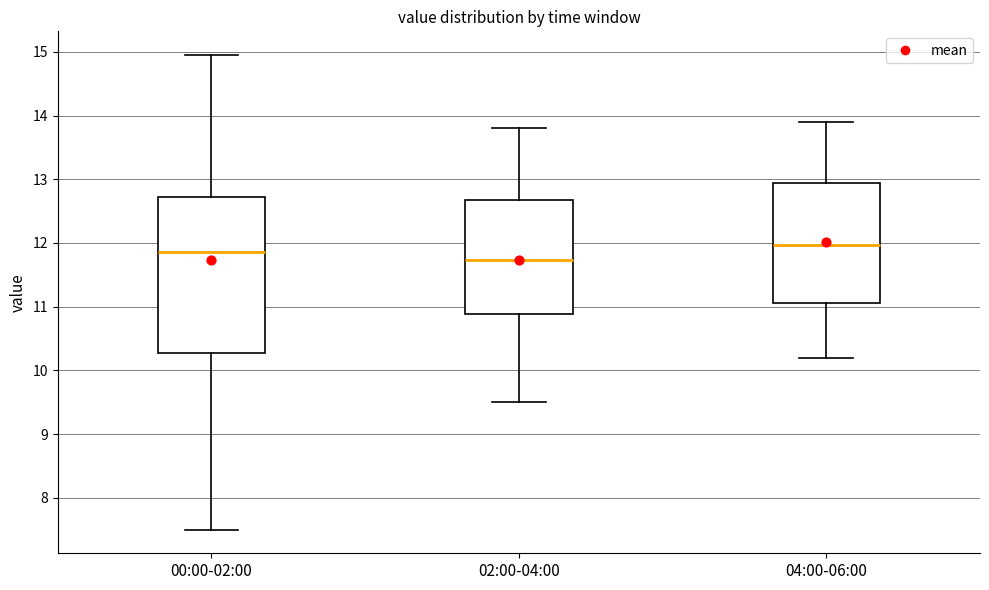

Which box's median line is the highest?

04:00-06:00